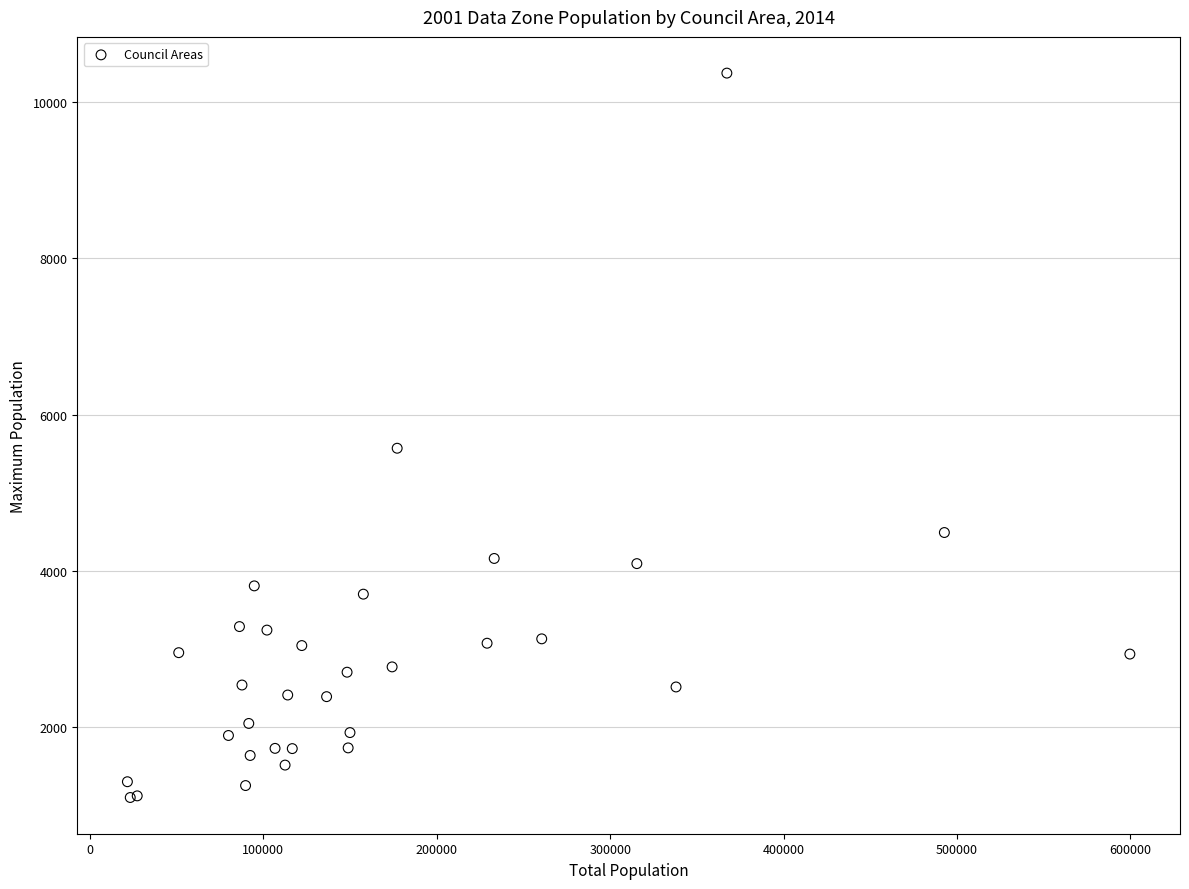

What Y value in the scatter plot is closest to 5735?

5570